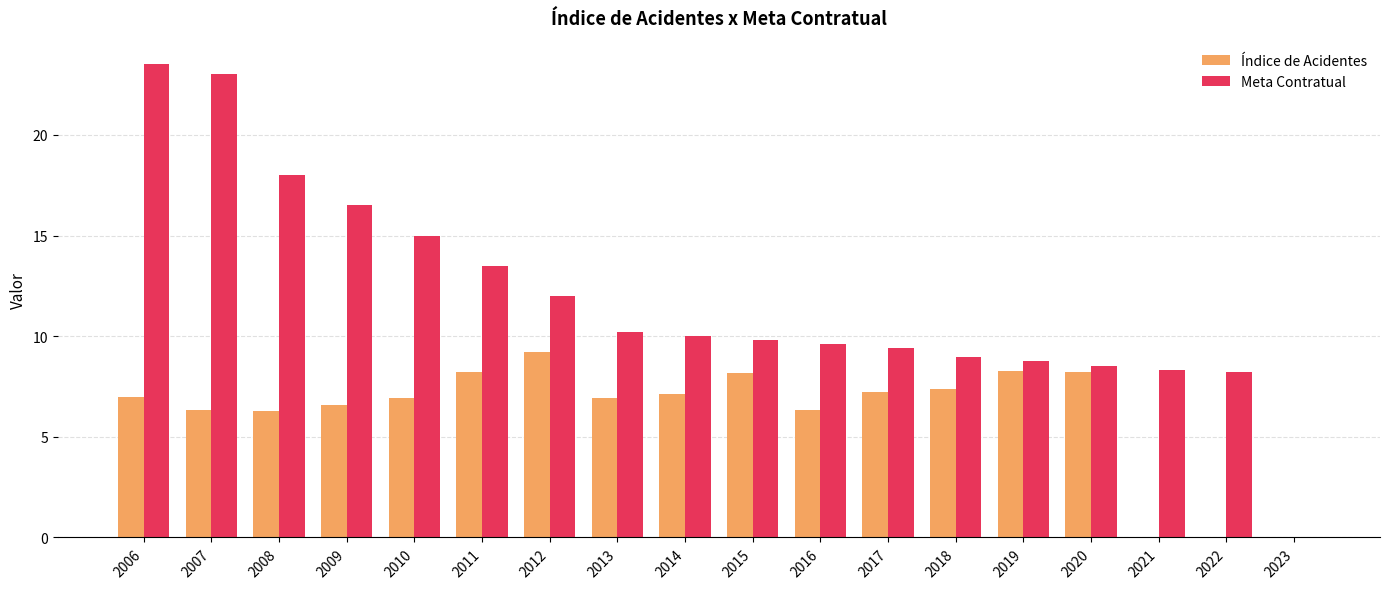

True or false: Índice de Acidentes has a value of 8.2 at 2020.

True